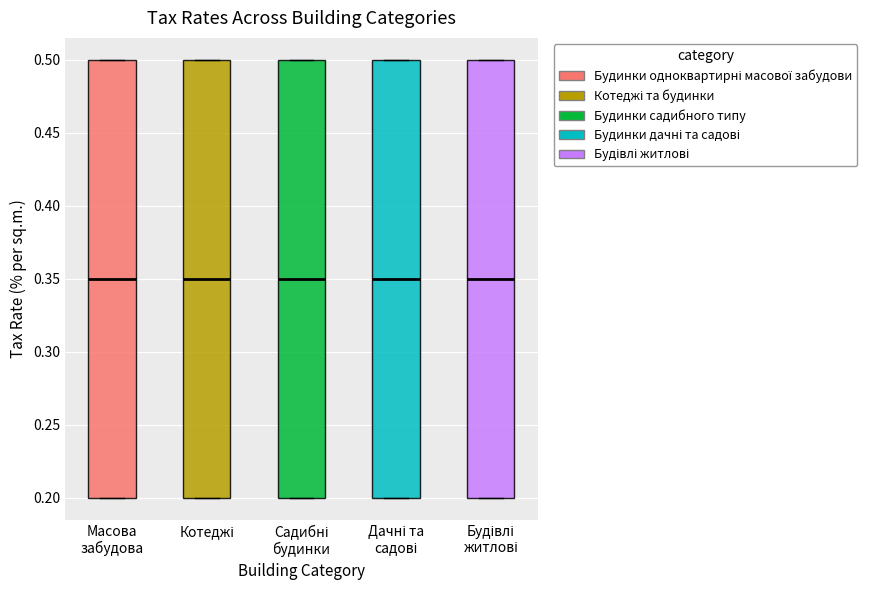

Reading left to right, read every box against the y-axis: the position of its median line, the range the box covers, and the ends of its whiskers. The values are not printed on the chart, so give them approximately, as read against the axis.

Масова забудова: median 0.35, box 0.20 to 0.50, whiskers 0.20 to 0.50
Котеджі: median 0.35, box 0.20 to 0.50, whiskers 0.20 to 0.50
Садибні будинки: median 0.35, box 0.20 to 0.50, whiskers 0.20 to 0.50
Дачні та садові: median 0.35, box 0.20 to 0.50, whiskers 0.20 to 0.50
Будівлі житлові: median 0.35, box 0.20 to 0.50, whiskers 0.20 to 0.50